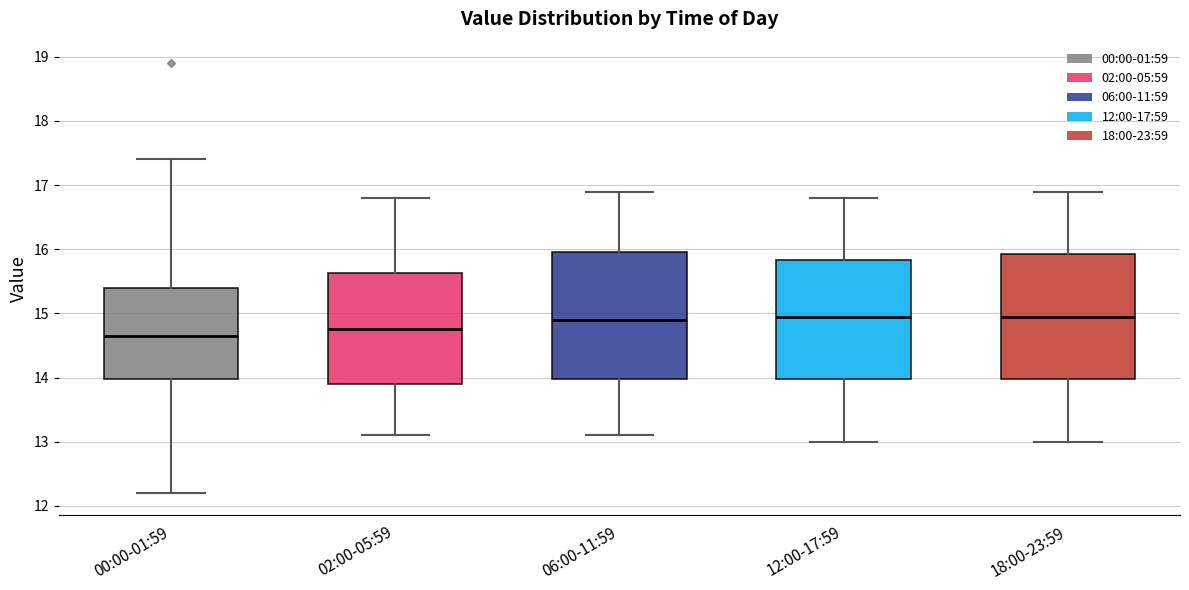

Reading left to right, read every box against the y-axis: the position of its median line, the range the box covers, and the ends of its whiskers. The values are not printed on the chart, so give them approximately, as read against the axis.

00:00-01:59: median 14.7, box 14.0 to 15.4, whiskers 12.2 to 17.4
02:00-05:59: median 14.8, box 13.9 to 15.6, whiskers 13.1 to 16.8
06:00-11:59: median 14.9, box 14.0 to 16.0, whiskers 13.1 to 16.9
12:00-17:59: median 15.0, box 14.0 to 15.8, whiskers 13.0 to 16.8
18:00-23:59: median 15.0, box 14.0 to 15.9, whiskers 13.0 to 16.9